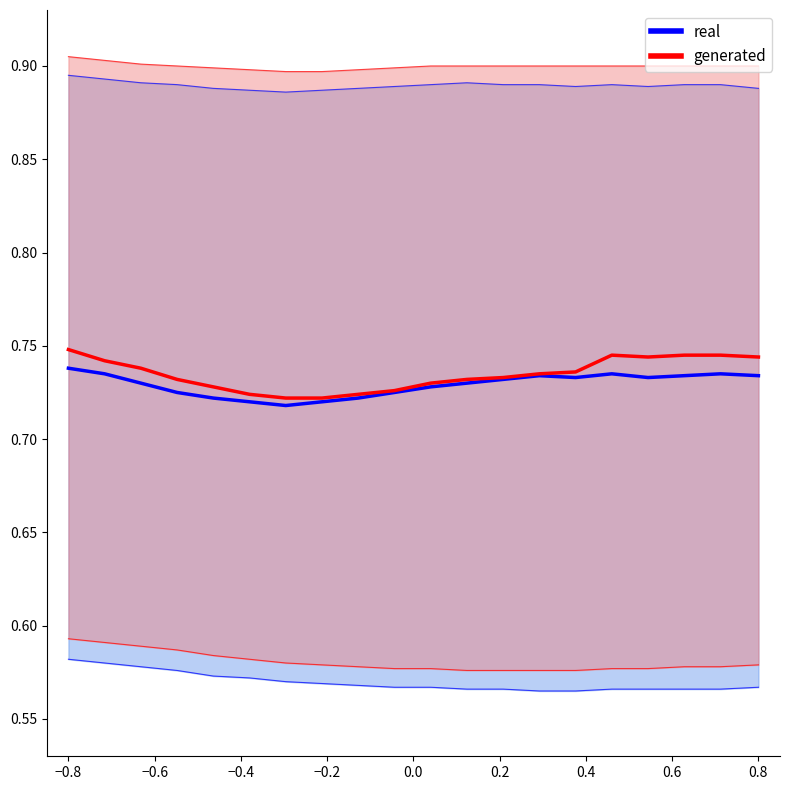

True or false: generated and real intersect in this chart.

False